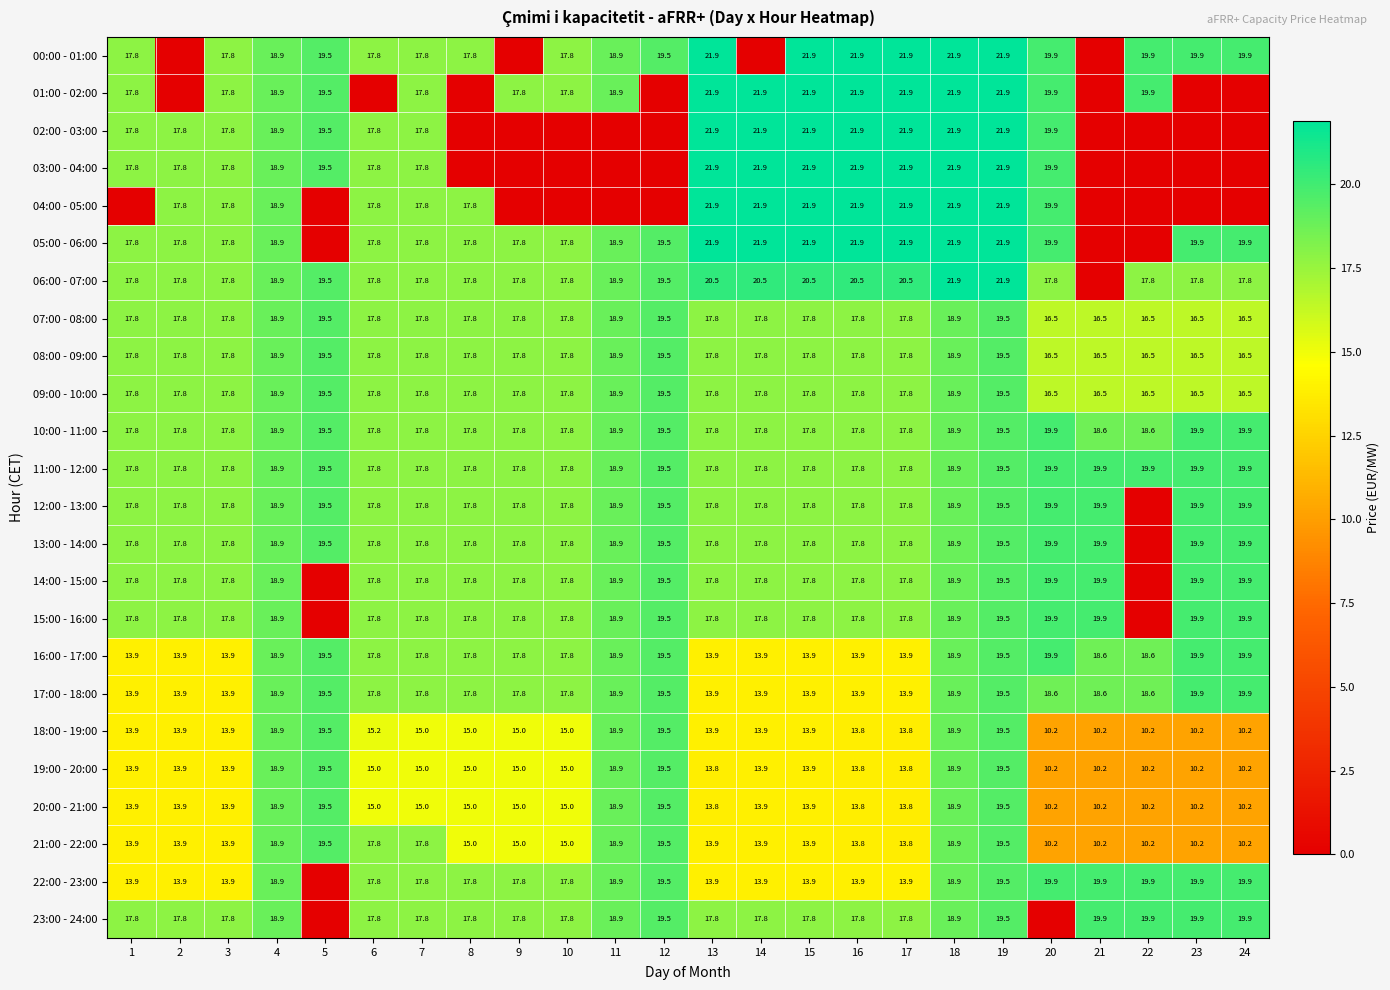

What is the sum of the 11:00 - 12:00 values at 9 and 20?

37.7